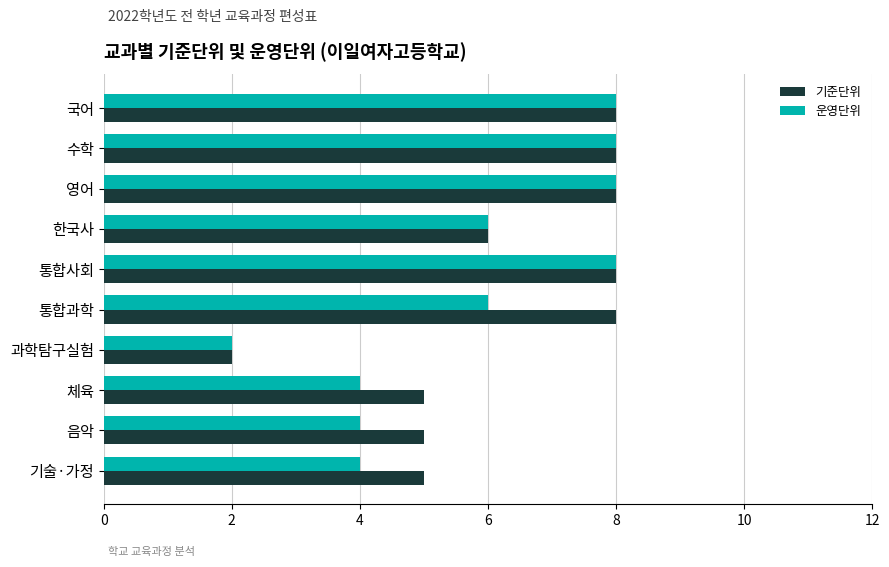

Which series has the largest total across all categories?

기준단위